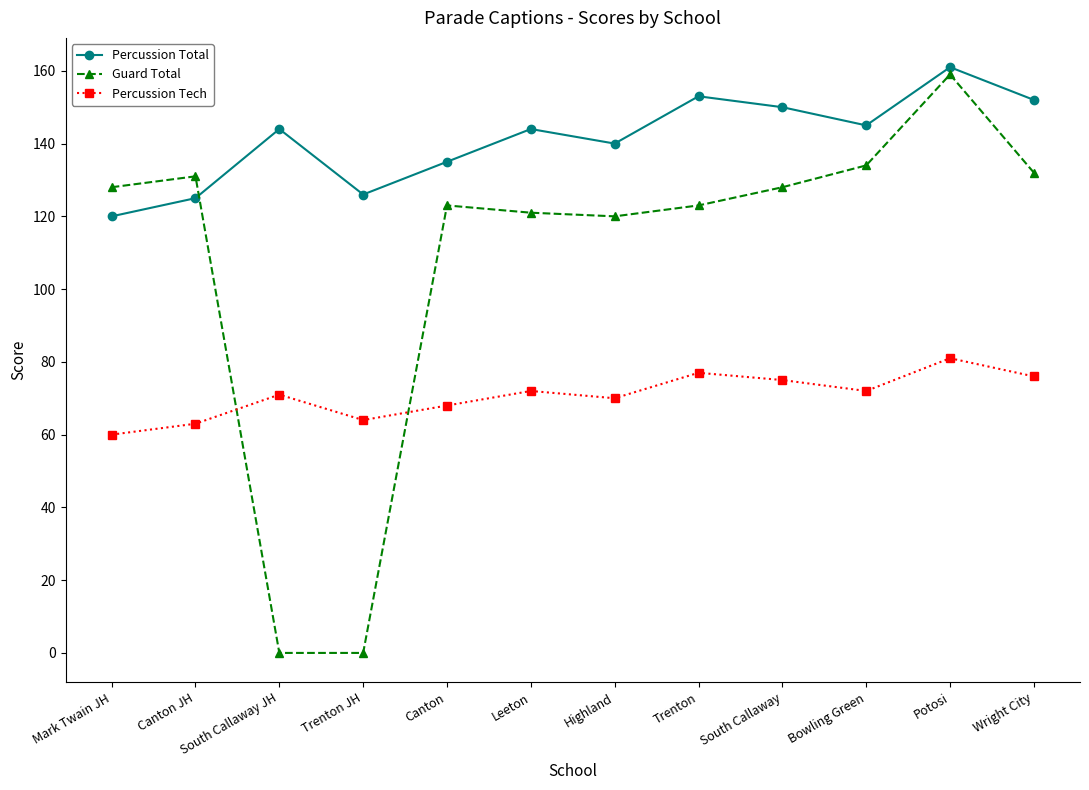

What is the average value of the Guard Total series?

108